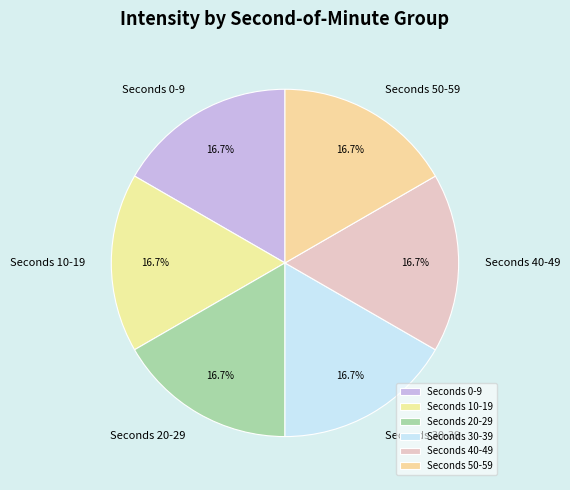

Does Seconds 10-19 account for over 50% of the chart?

No